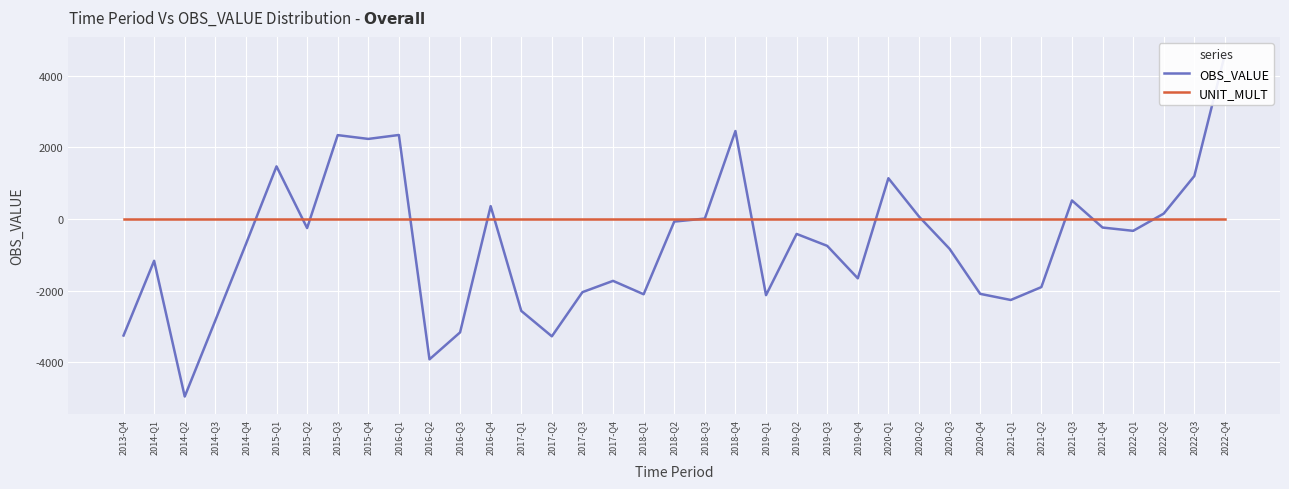

How many times do UNIT_MULT and OBS_VALUE cross each other?

13